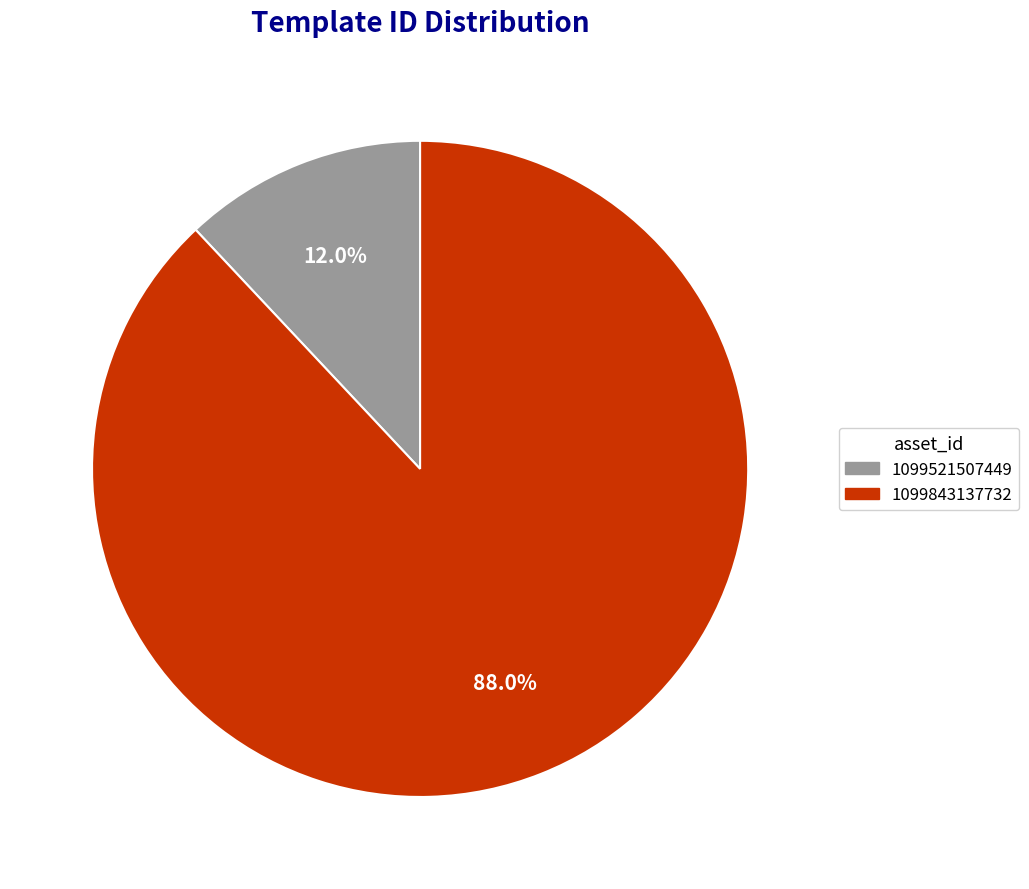

What percentage is the 1099521507449 slice, to the nearest percent?

12%